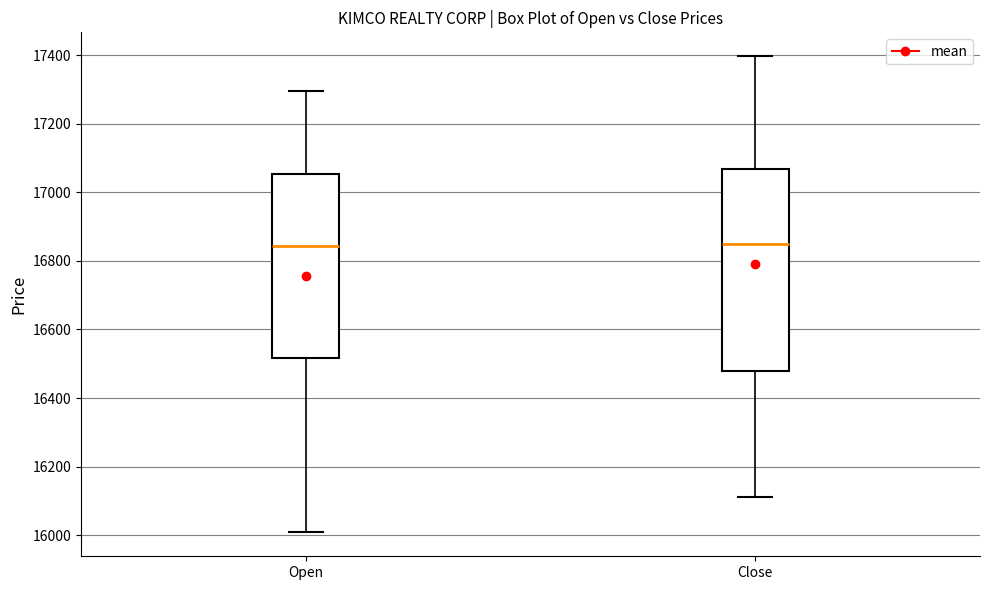

Reading left to right, transcribe this box plot: for each box, give where its median line is, the range the box spans, and where its two whiskers end, as read against the y-axis. The values are not printed on the chart, so give them approximately, as read against the axis.

Open: median 16840, box 16520 to 17060, whiskers 16000 to 17300
Close: median 16860, box 16480 to 17060, whiskers 16120 to 17400